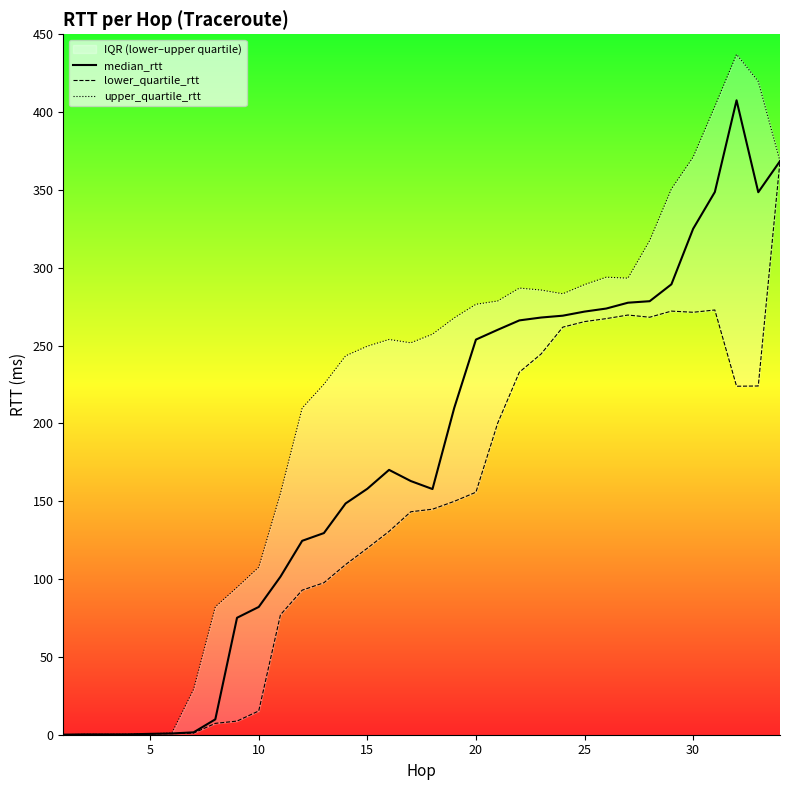

True or false: median_rtt and upper_quartile_rtt cross at least once.

False